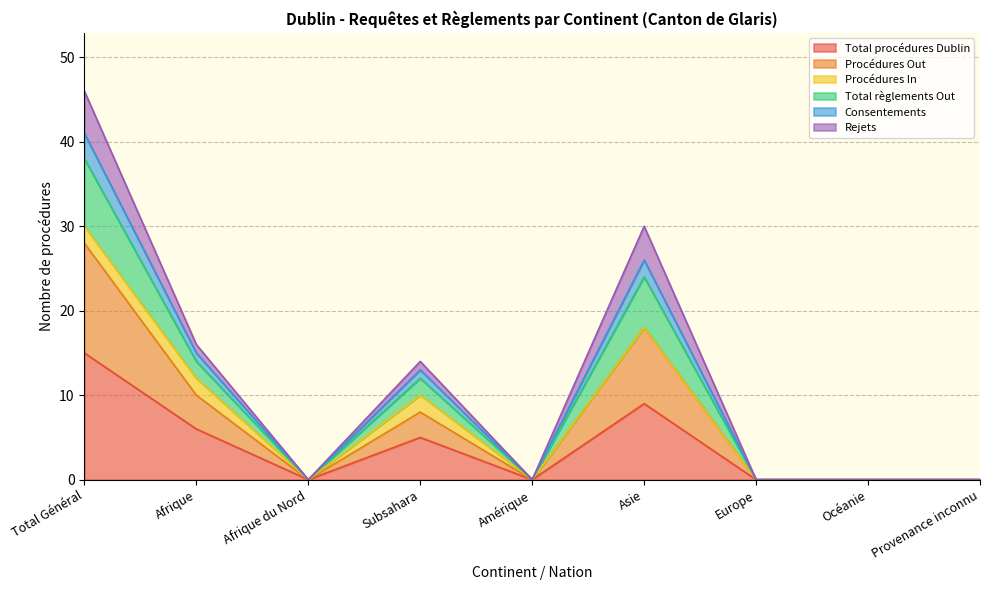

True or false: Consentements has more than 0 interior local peaks.

True